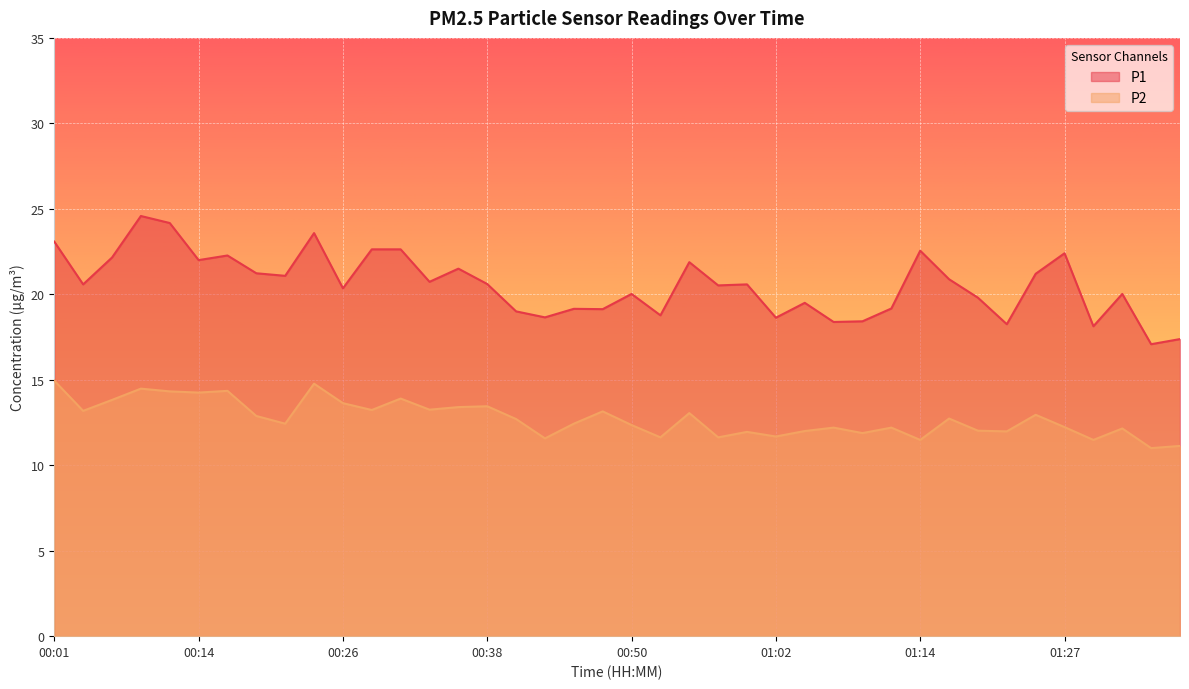

Which category has the highest value in the P1 series?

00:09